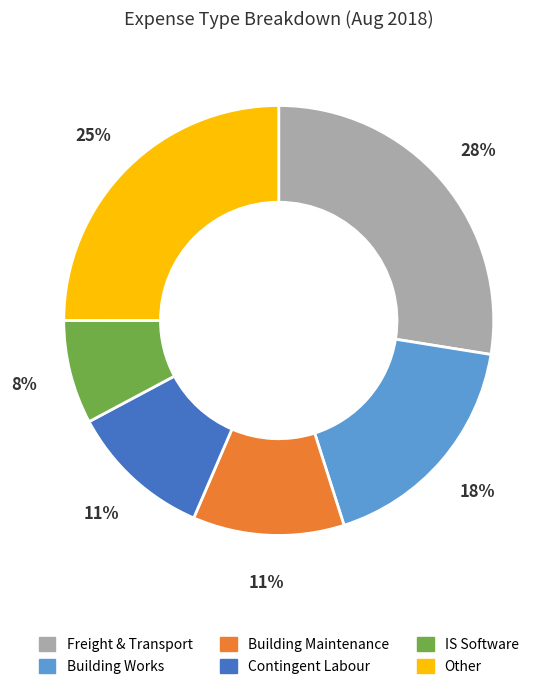

How many slices are in this pie chart?

6